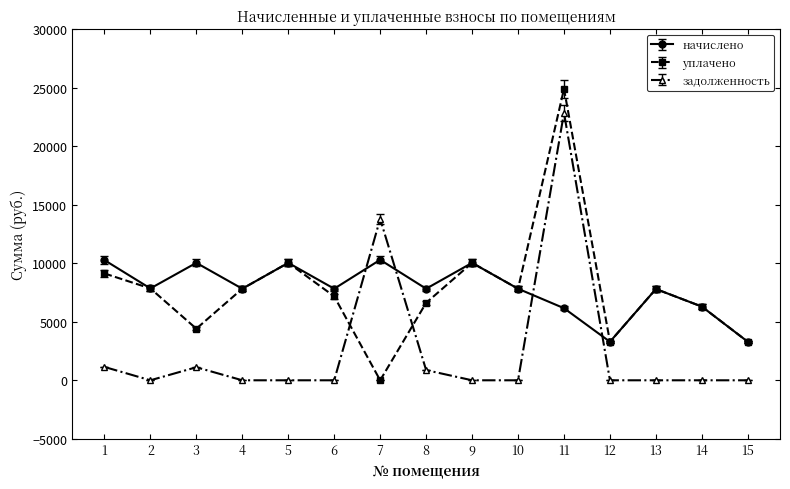

What is the difference between the начислено values at 5 and 8?

2210.8